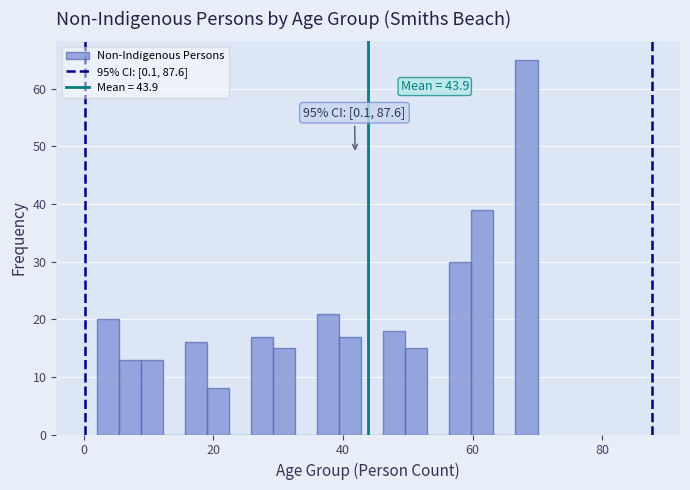

Around what value on the x-axis is the tallest bar? Give the approximate position of its centre, as read against the axis.

68